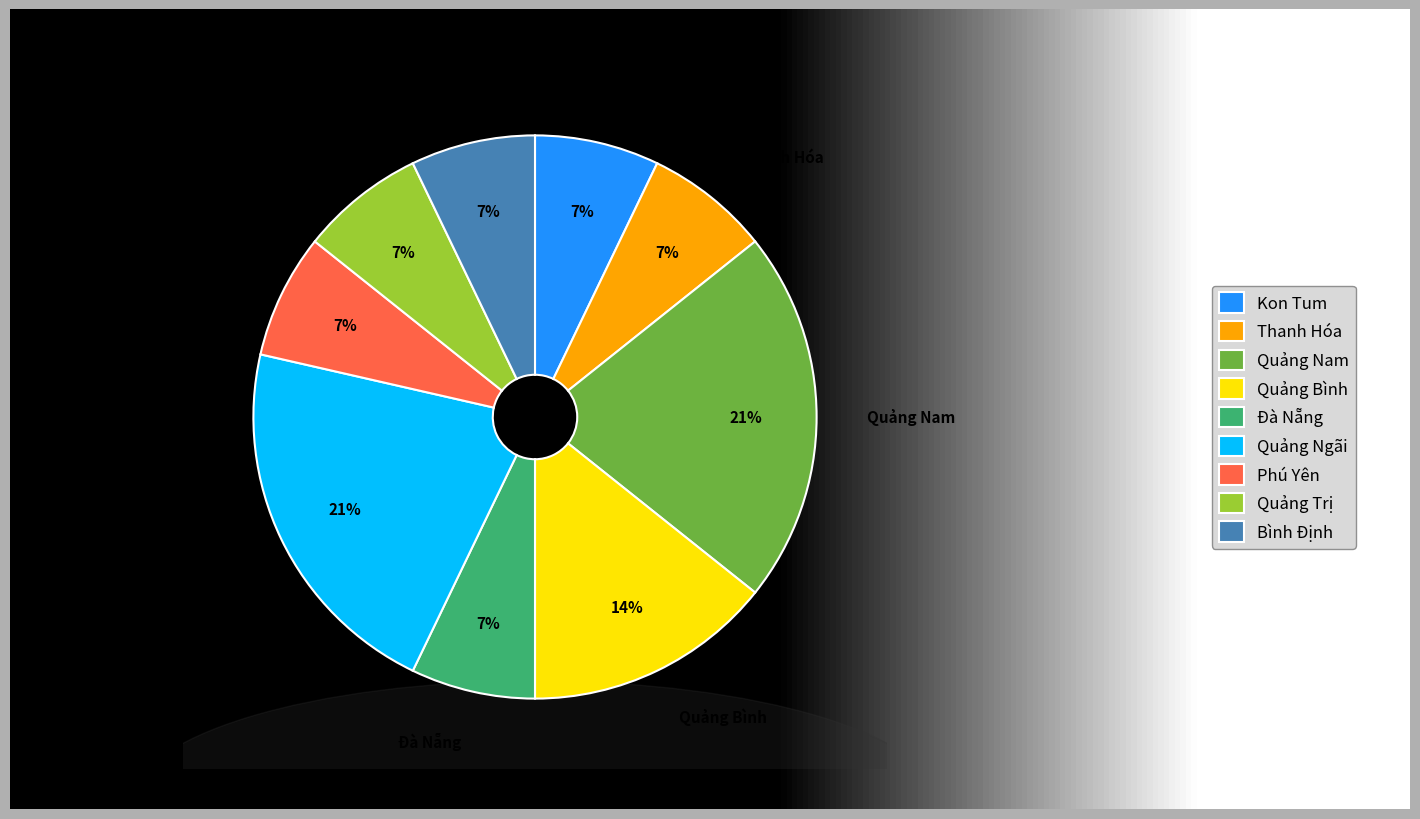

Count the number of slices in the pie.

9